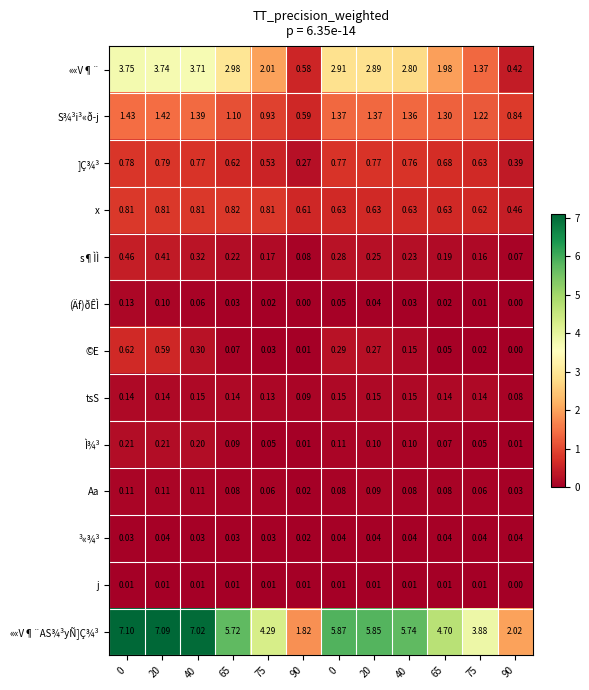

What is the spread (max minus min) of values at 75?

4.3